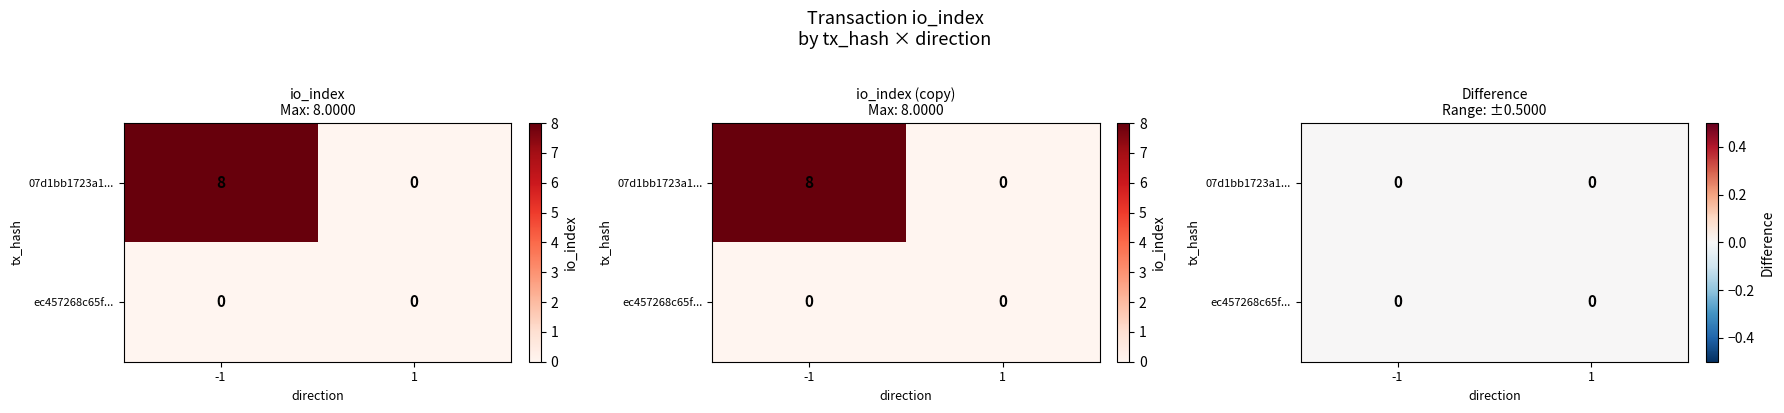

At which label does 07d1bb1723a1f5f2c60213135858d92a13350a5 reach its peak?

-1